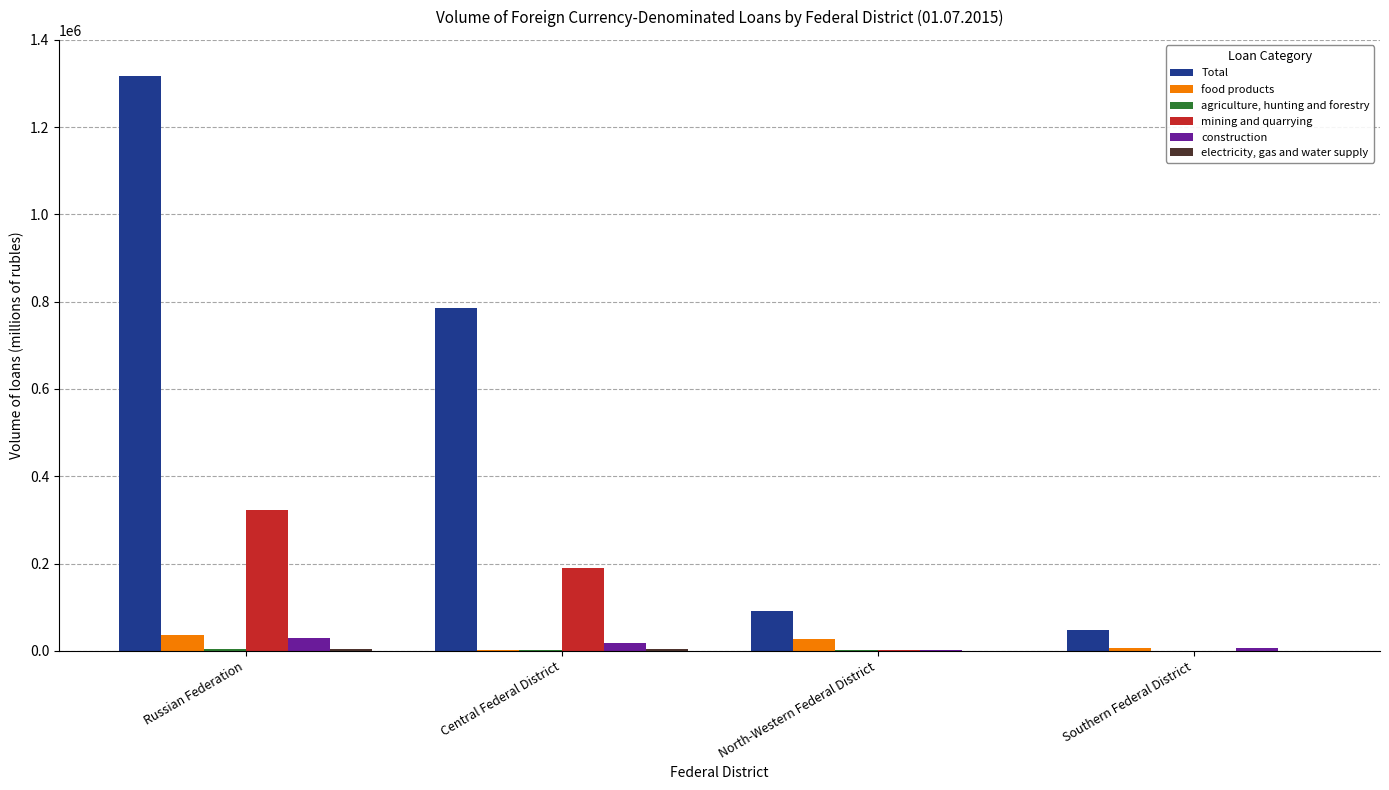

How many series are shown in this chart?

6